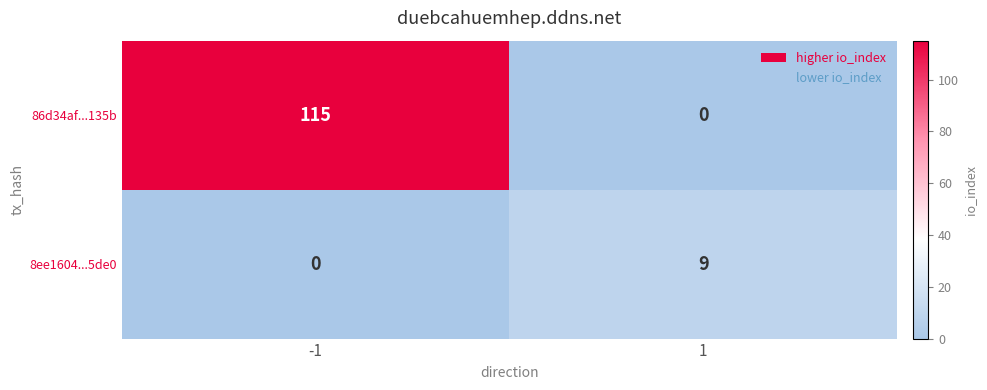

Reading left to right, what are all the values shown in this chart?

86d34af...135b: -1=115	1=0
8ee1604...5de0: -1=0	1=9